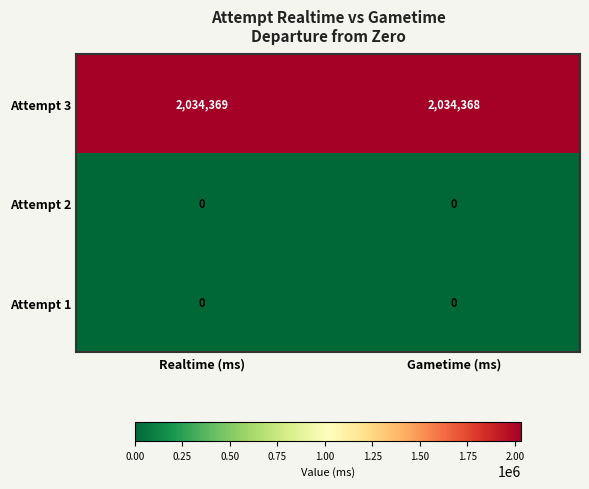

At how many categories does at least one series exceed 113188?

2